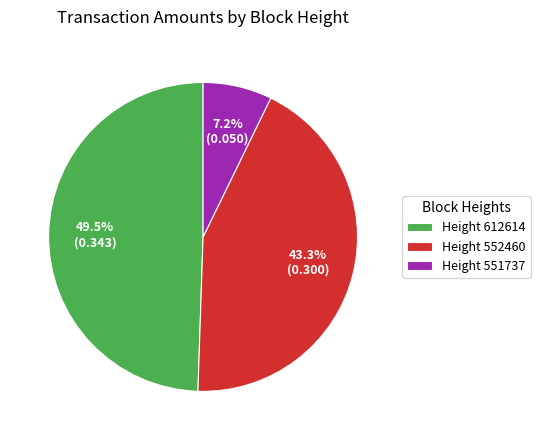

Combined, do Height 551737 and Height 612614 account for over 50%?

Yes